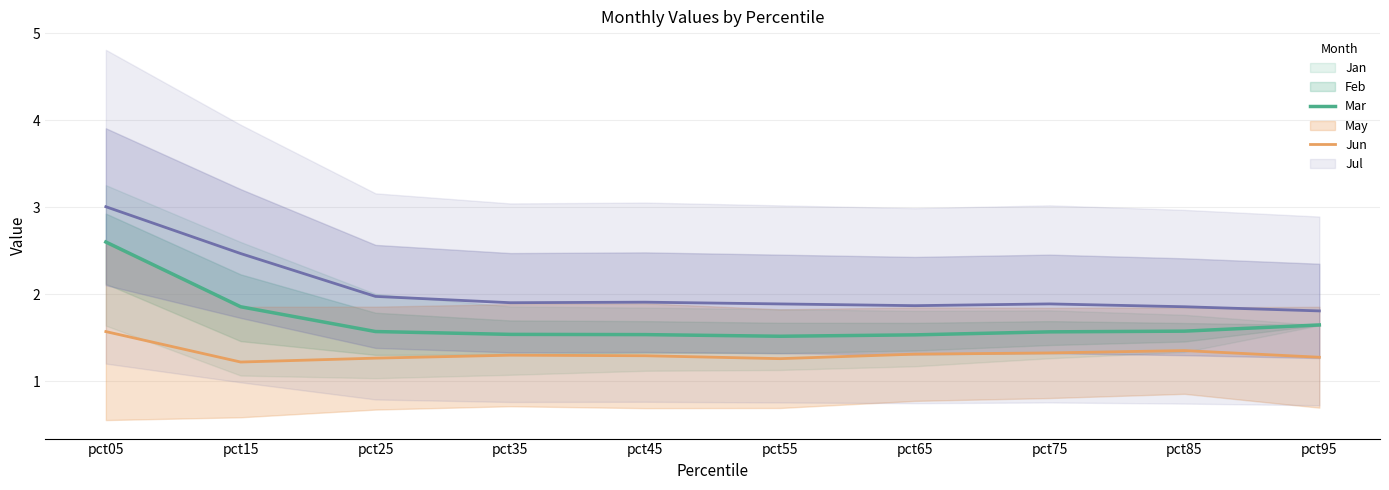

True or false: Jun and Mar intersect in this chart.

False